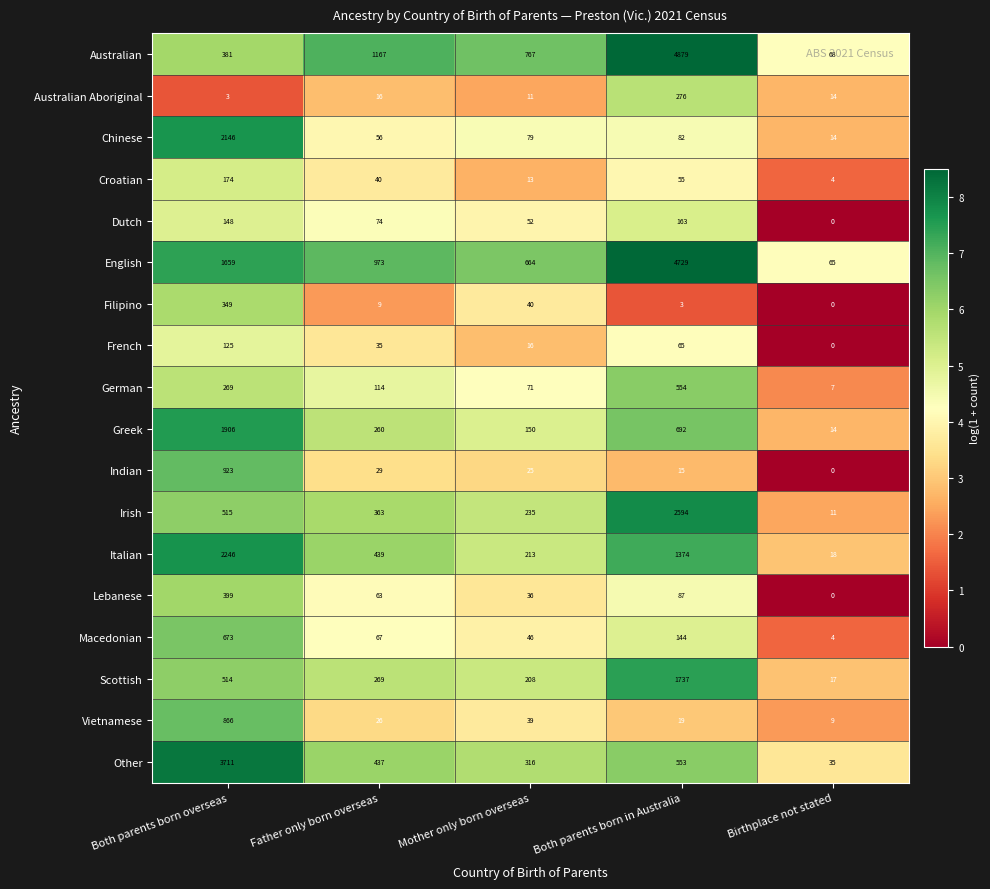

Which series changed the most between Father only born overseas and Birthplace not stated?

Australian